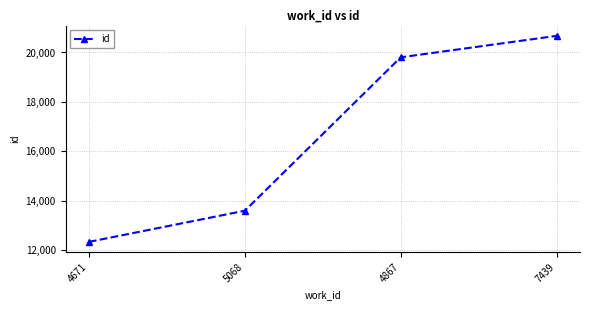

The value at 4671 is 21930. True or false?

False